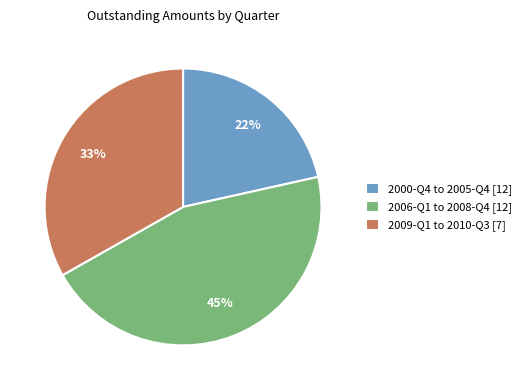

The 2000-Q4 to 2005-Q4 [12] slice represents 16% of the pie. True or false?

False